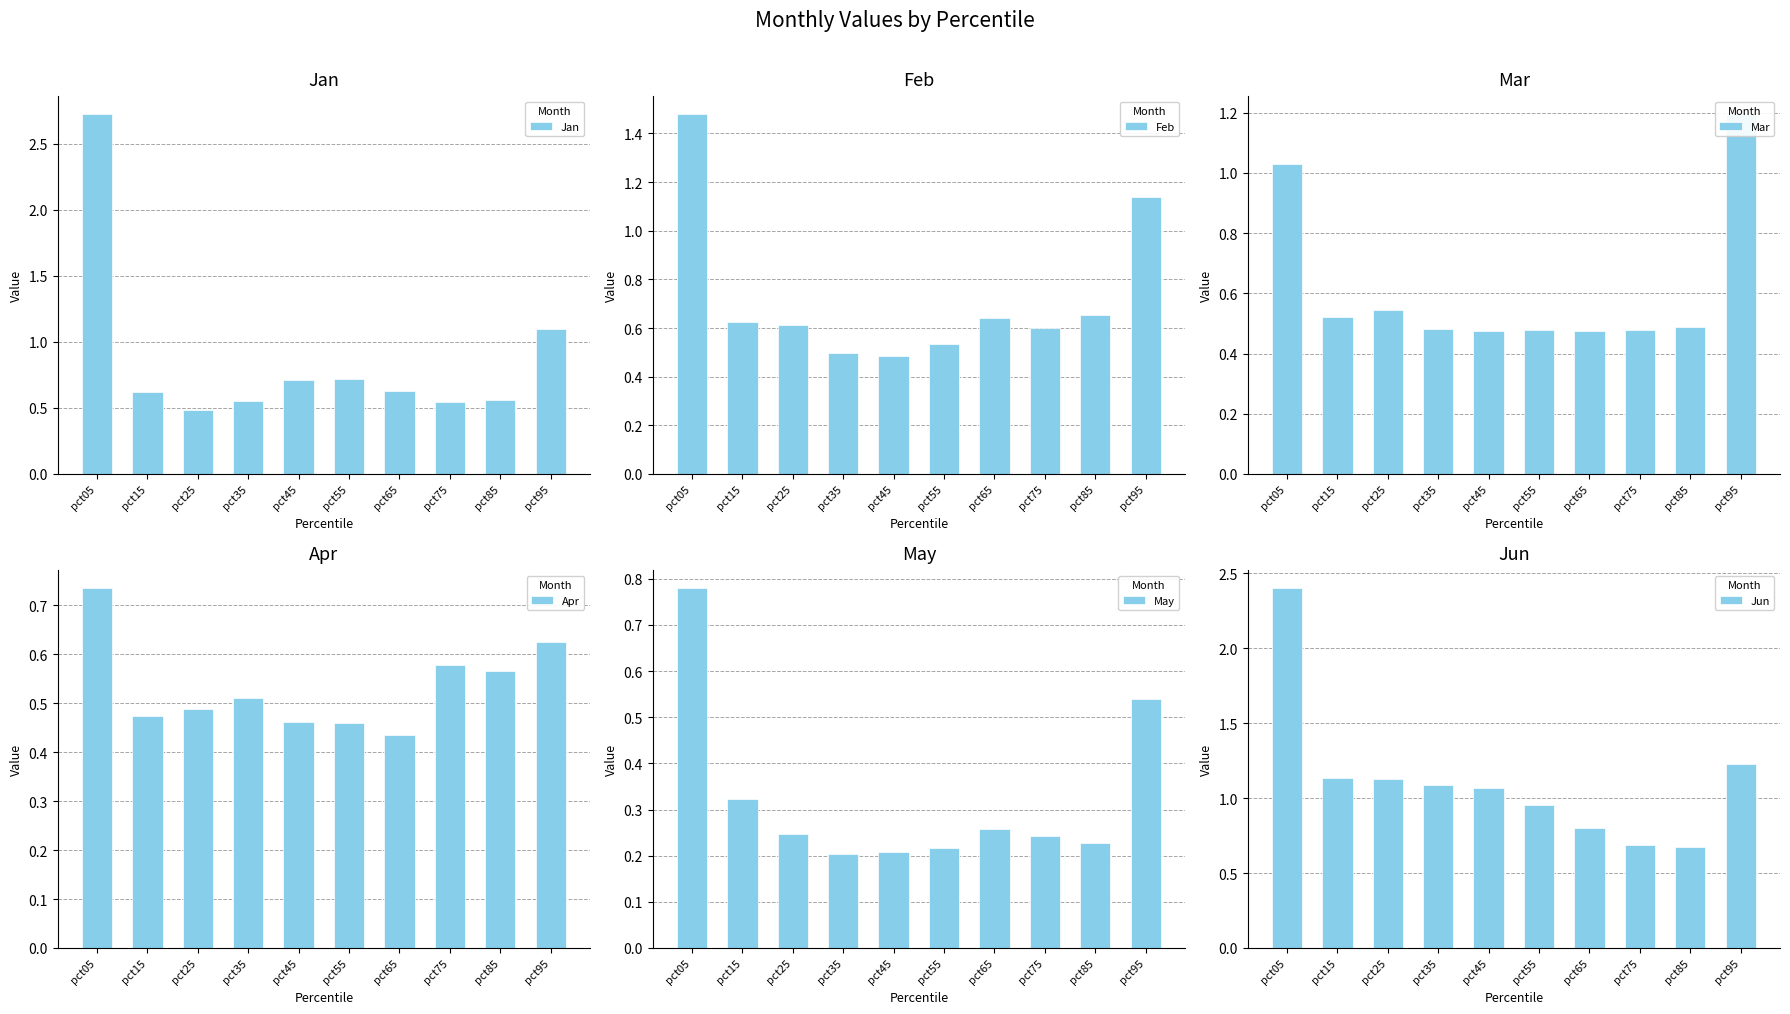

Which category has the lowest value in the Feb series?

pct45